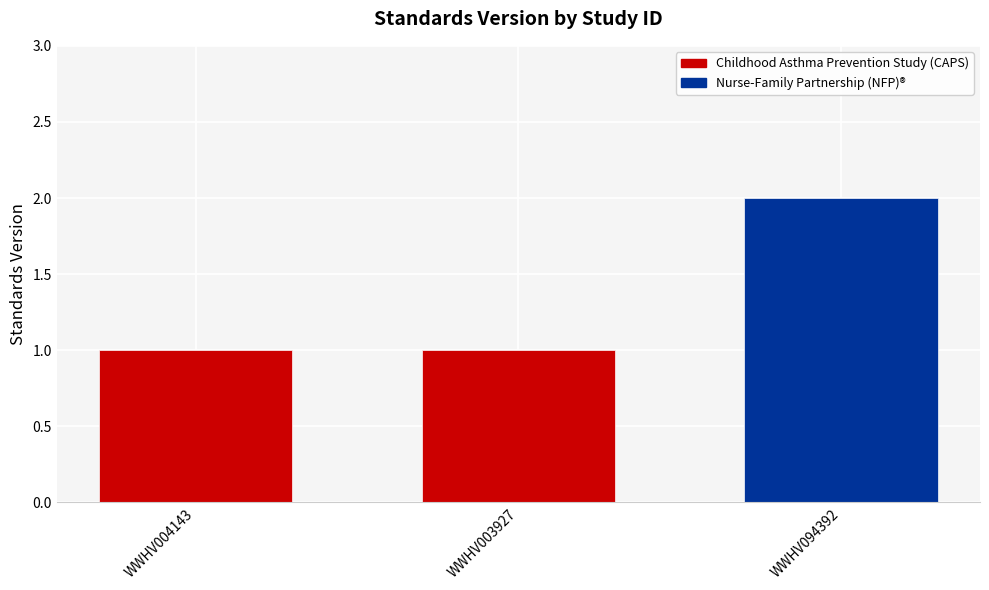

How many values exceed 1?

1